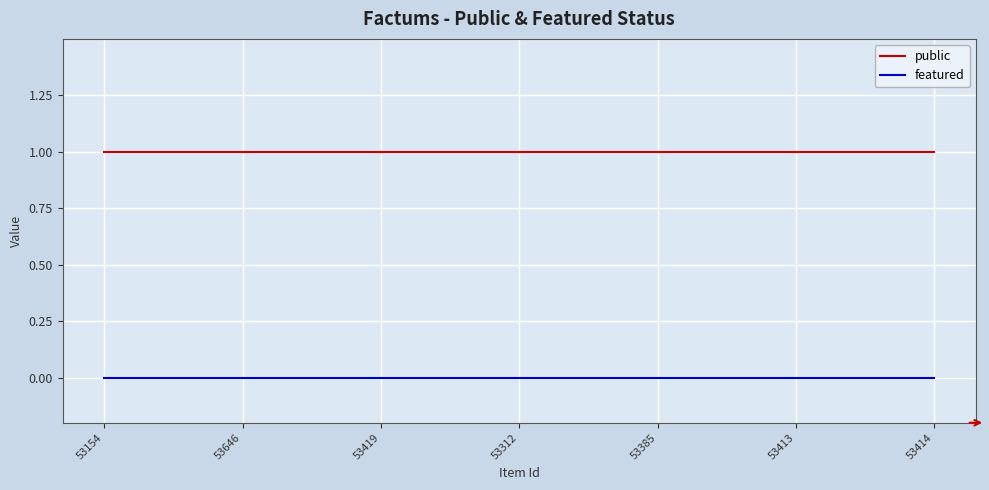

True or false: featured and public intersect in this chart.

False